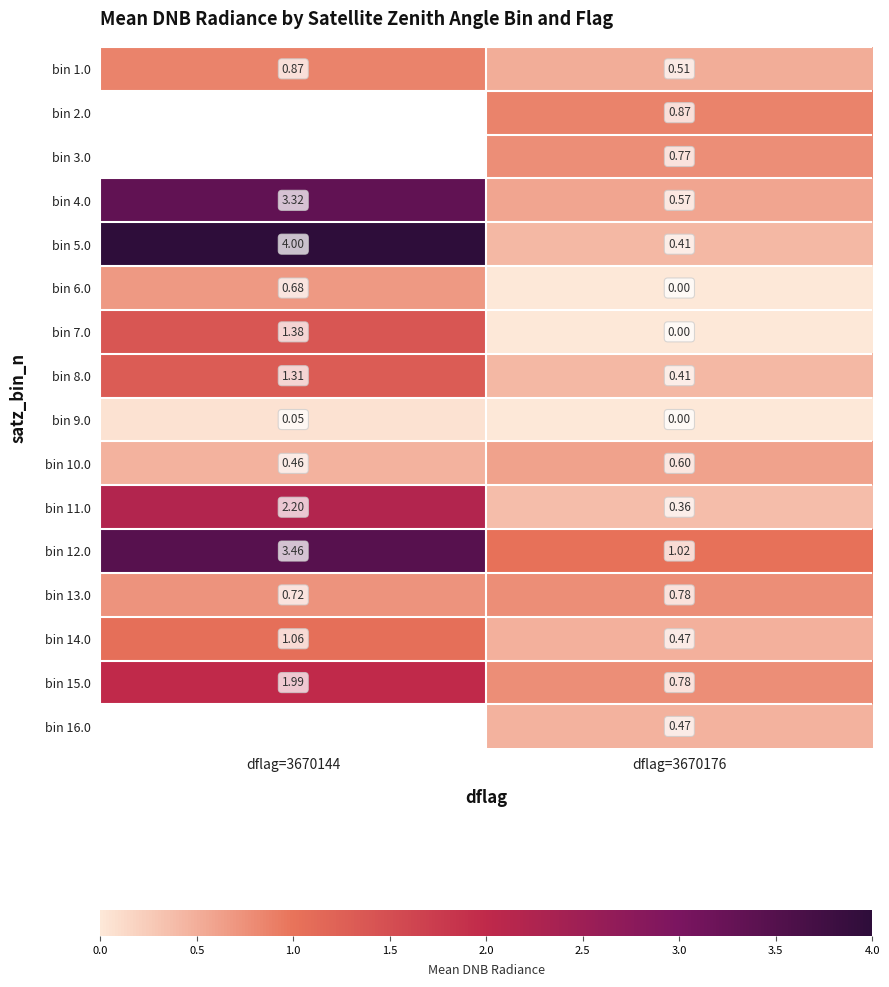

Is the value of bin 8.0 at dflag=3670144 greater than the value of bin 11.0 at dflag=3670176?

Yes